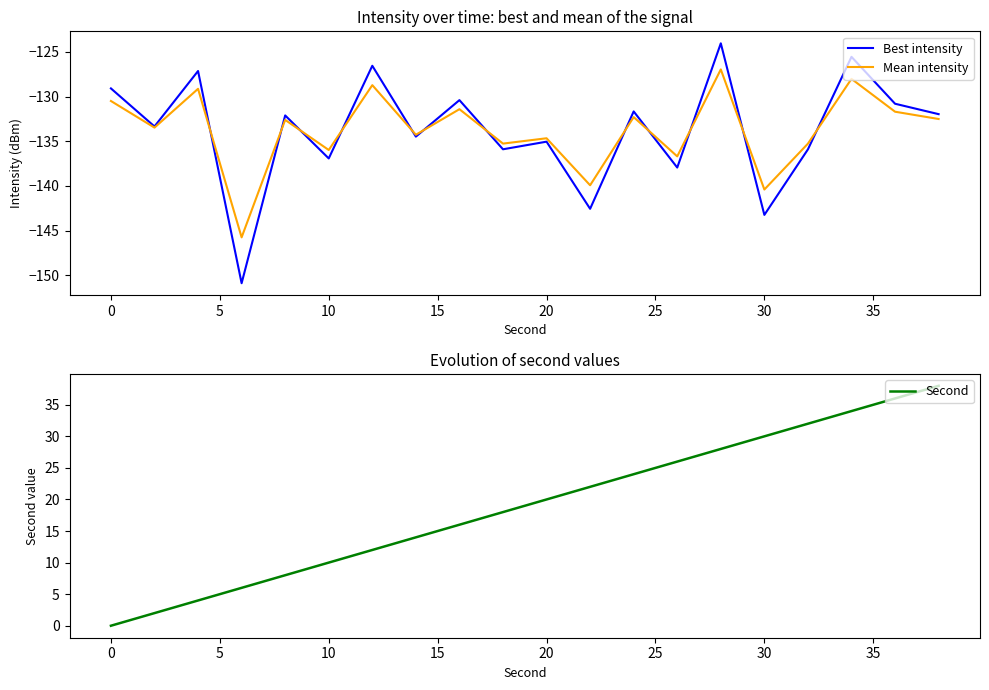

Does the chart have visible grid lines?

No